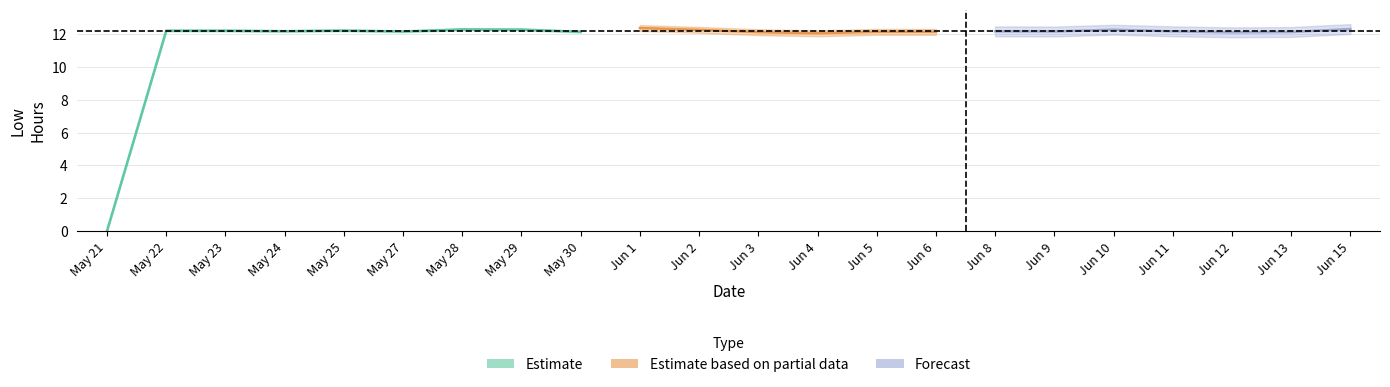

Is this an area chart (filled region under the line)?

No